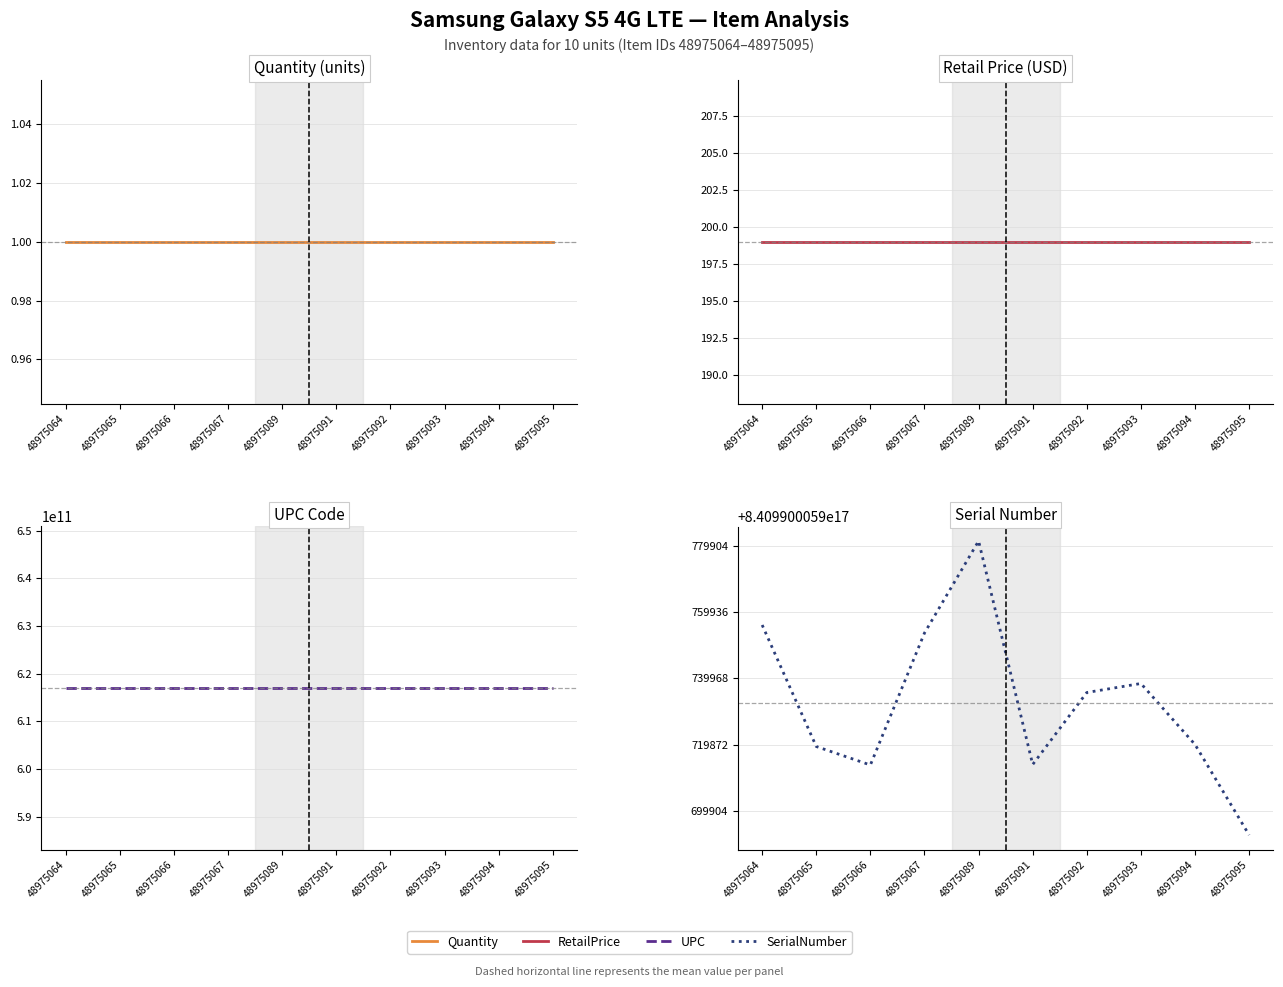

True or false: SerialNumber has more than 0 points higher than both neighbors.

True